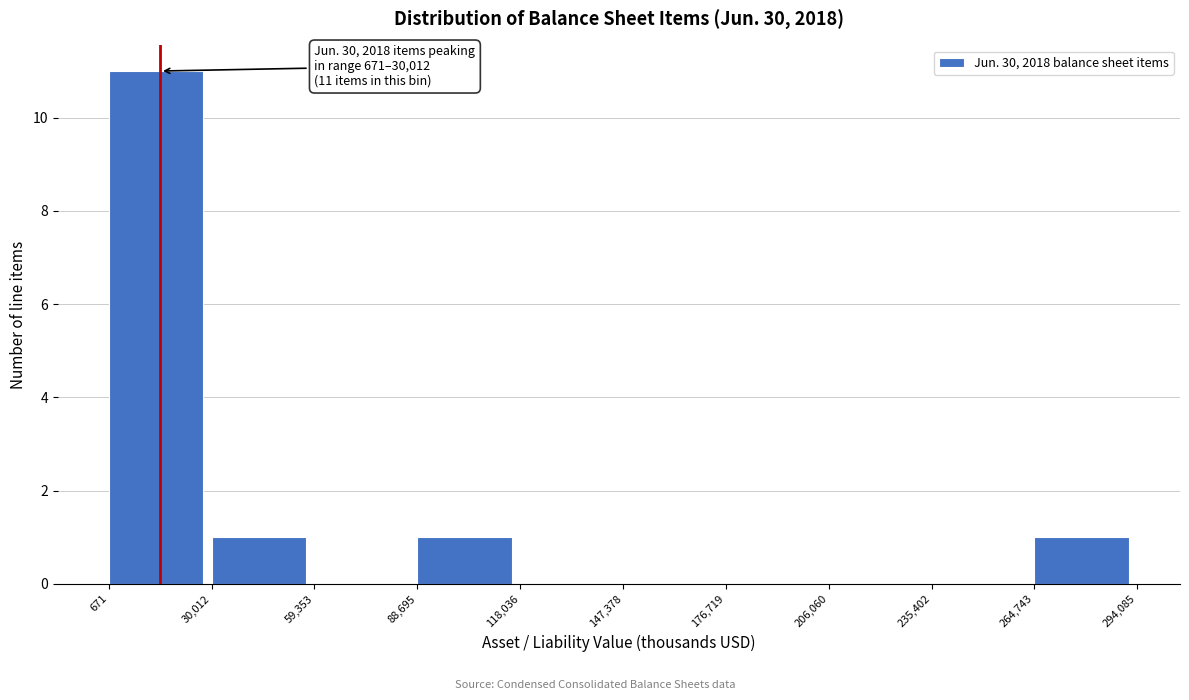

Which range on the x-axis has the tallest bar?

671 to 30,012